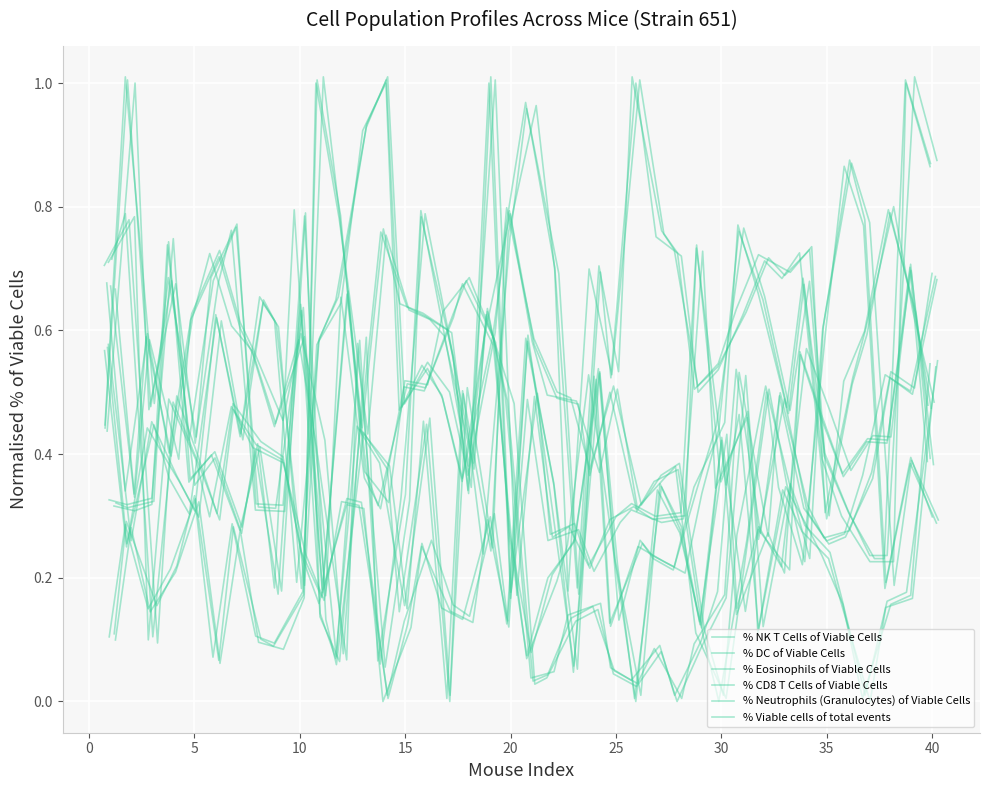

At which category is the sum across all series the highest?

38